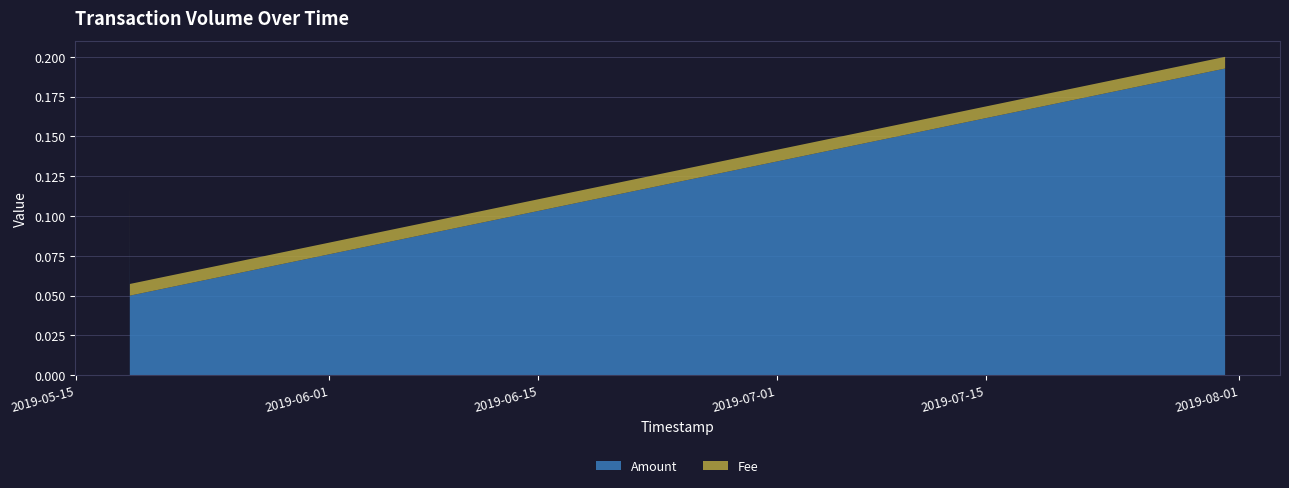

Reading left to right, what are all the values shown in this chart?

Amount: 0.1	0.1	0.1	0.2
Fee: 0.0	0.0	0.0	0.0